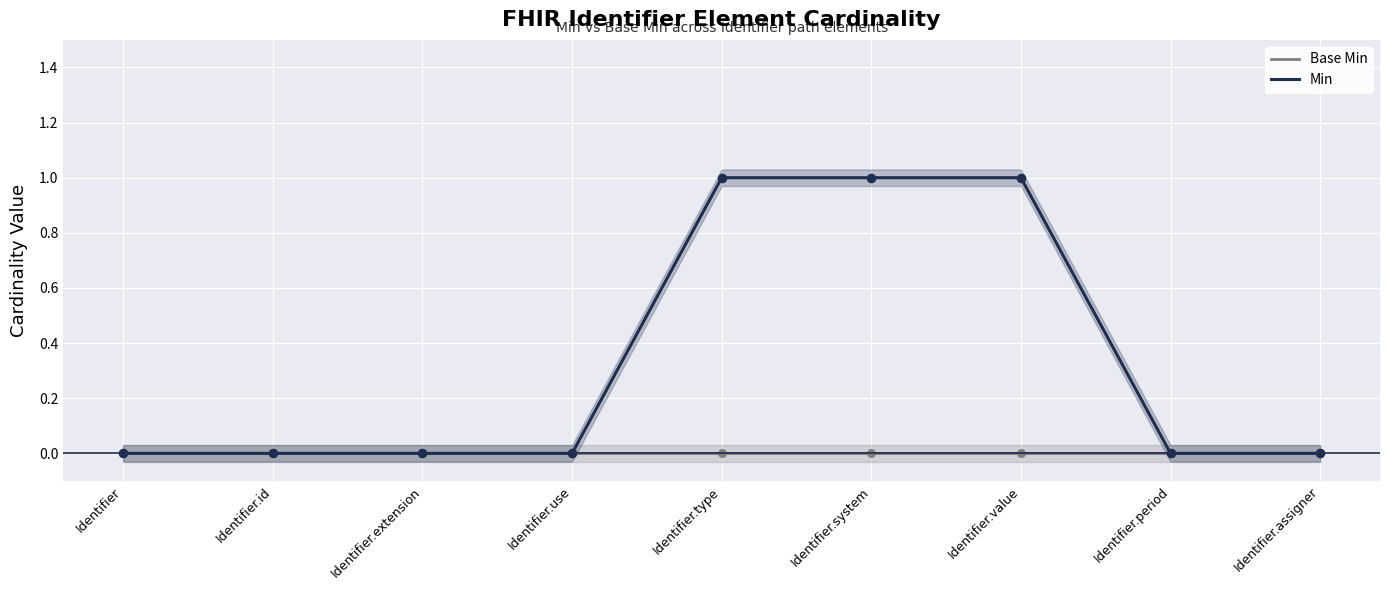

What are all the series names shown in the legend?

Base Min, Min